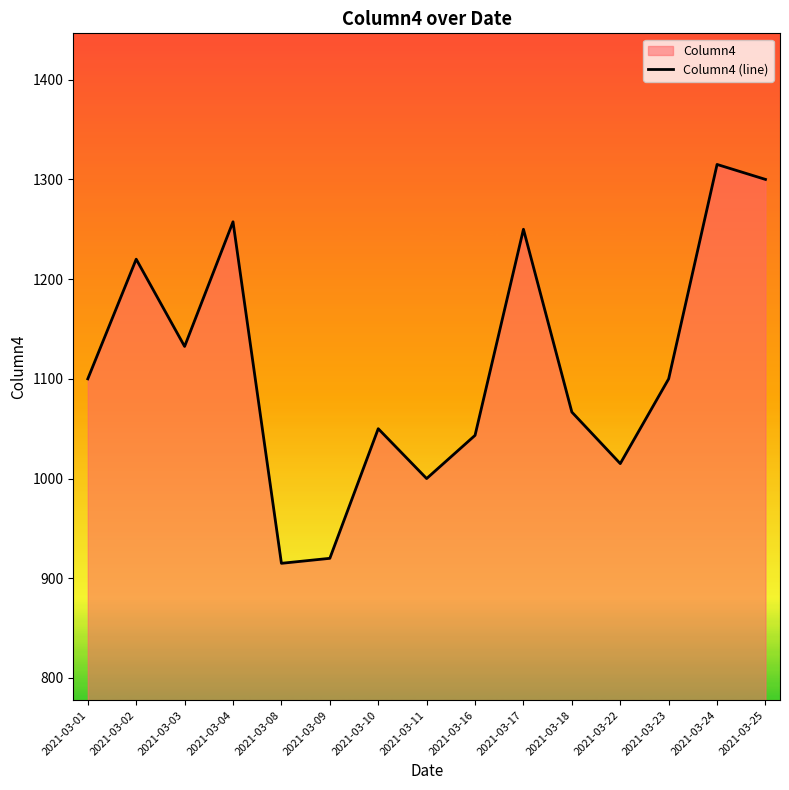

True or false: the data has more than 1 interior local peaks.

True